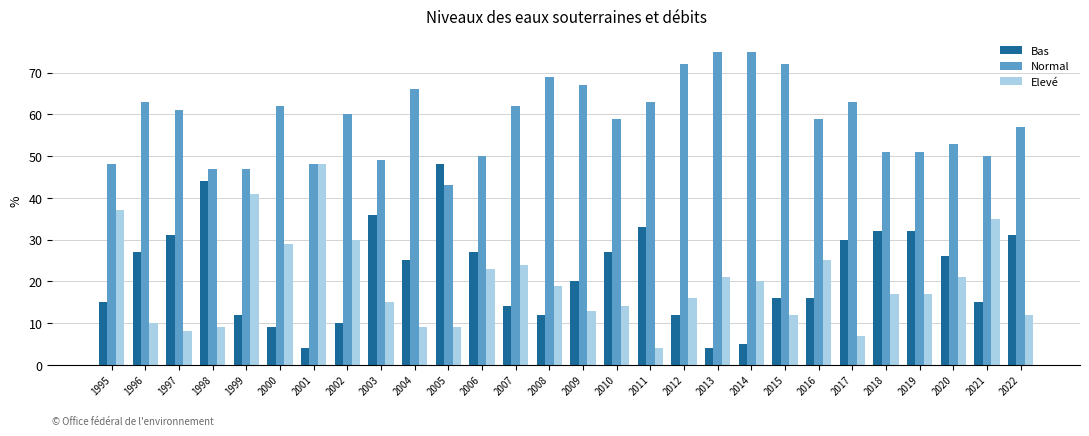

How many bars are there in total?

84